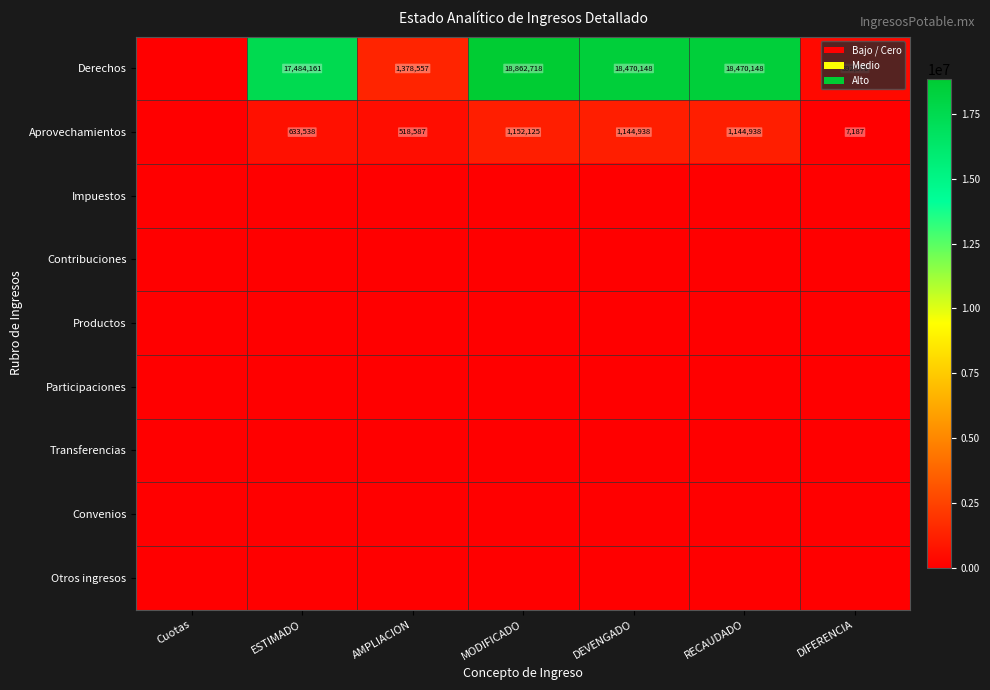

What is the difference between the highest and lowest values at MODIFICADO?

18862718.0